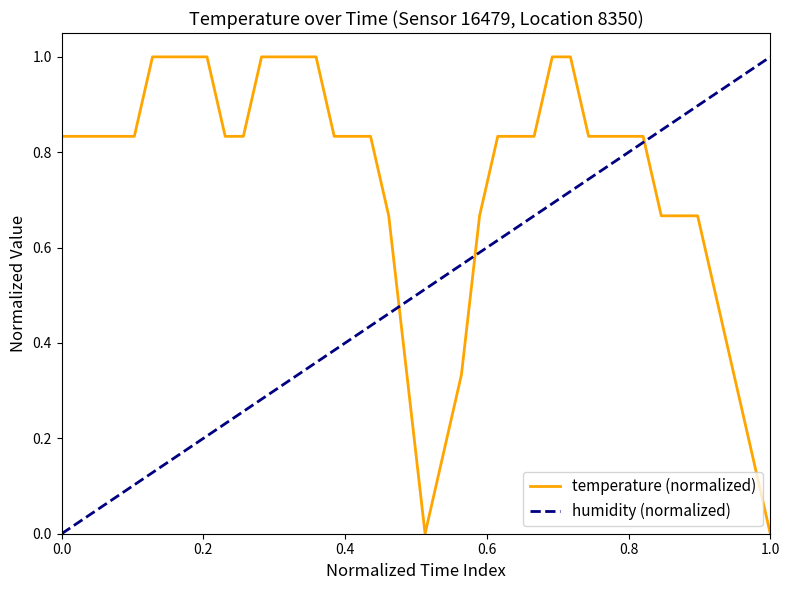

How many values are above zero?

38